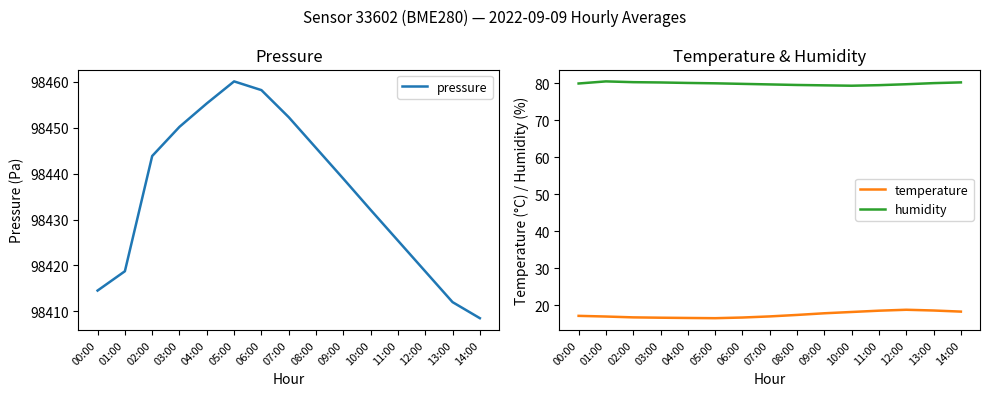

Reading right to left, extract all data points from this chart.

pressure: 14:00=98408.5	13:00=98412.0	12:00=98418.7	11:00=98425.4	10:00=98432.1	09:00=98438.9	08:00=98445.6	07:00=98452.3	06:00=98458.2	05:00=98460.1	04:00=98455.3	03:00=98450.2	02:00=98443.8	01:00=98418.7	00:00=98414.5
temperature: 14:00=18.3	13:00=18.6	12:00=18.8	11:00=18.6	10:00=18.2	09:00=17.9	08:00=17.4	07:00=17.0	06:00=16.7	05:00=16.5	04:00=16.6	03:00=16.6	02:00=16.7	01:00=17.0	00:00=17.1
humidity: 14:00=80.3	13:00=80.1	12:00=79.8	11:00=79.5	10:00=79.4	09:00=79.5	08:00=79.6	07:00=79.8	06:00=79.9	05:00=80.0	04:00=80.2	03:00=80.3	02:00=80.4	01:00=80.6	00:00=80.0